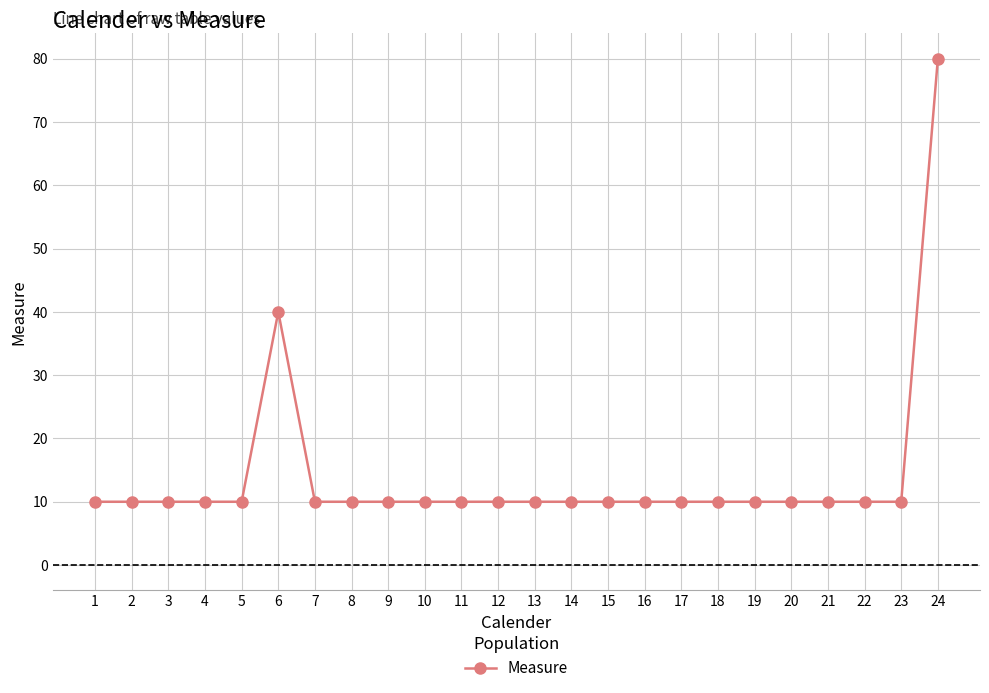

Reading right to left, extract all data points from this chart.

80	10	10	10	10	10	10	10	10	10	10	10	10	10	10	10	10	10	40	10	10	10	10	10